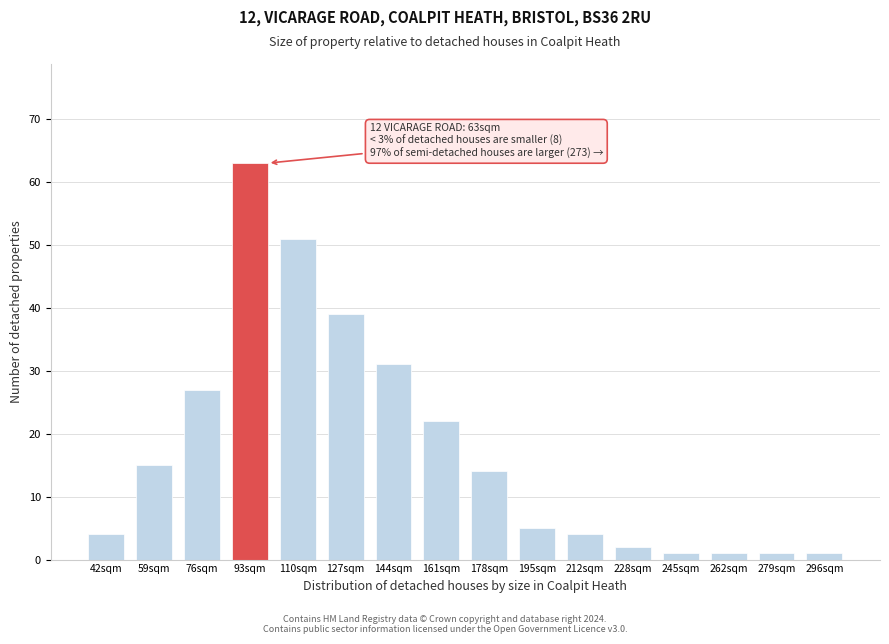

Reading left to right, transcribe all the data shown in this chart.

4	15	27	63	51	39	31	22	14	5	4	2	1	1	1	1